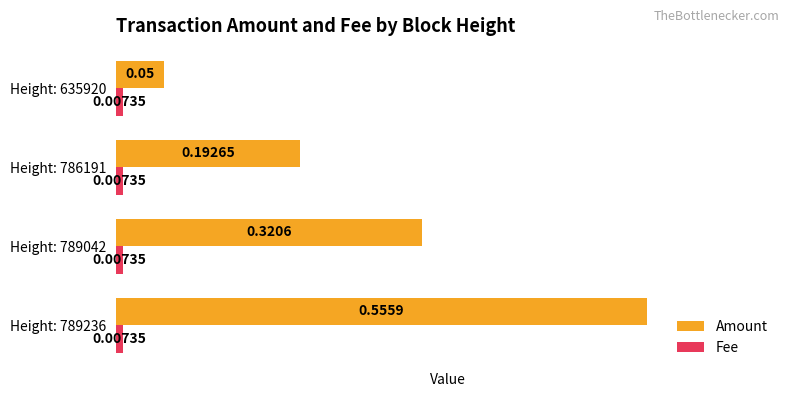

Rank the series by their average value, from lowest to highest.

Fee, Amount